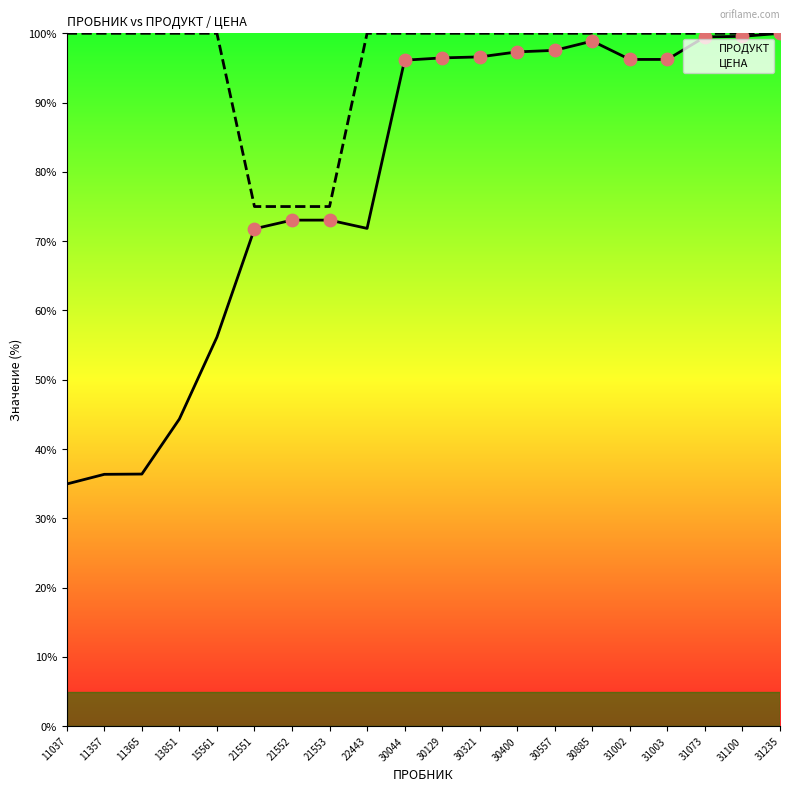

At how many categories does at least one series exceed 63?

20